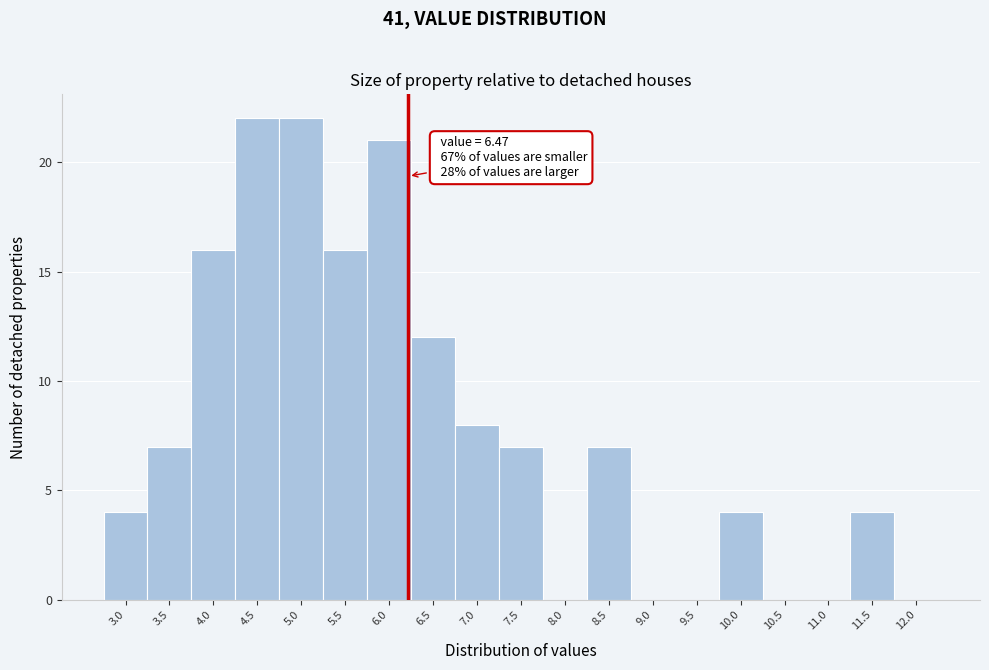

Reading right to left, what are all the values shown in this chart?

12.0=0	11.5=4	11.0=0	10.5=0	10.0=4	9.5=0	9.0=0	8.5=7	8.0=0	7.5=7	7.0=8	6.5=12	6.0=21	5.5=16	5.0=22	4.5=22	4.0=16	3.5=7	3.0=4